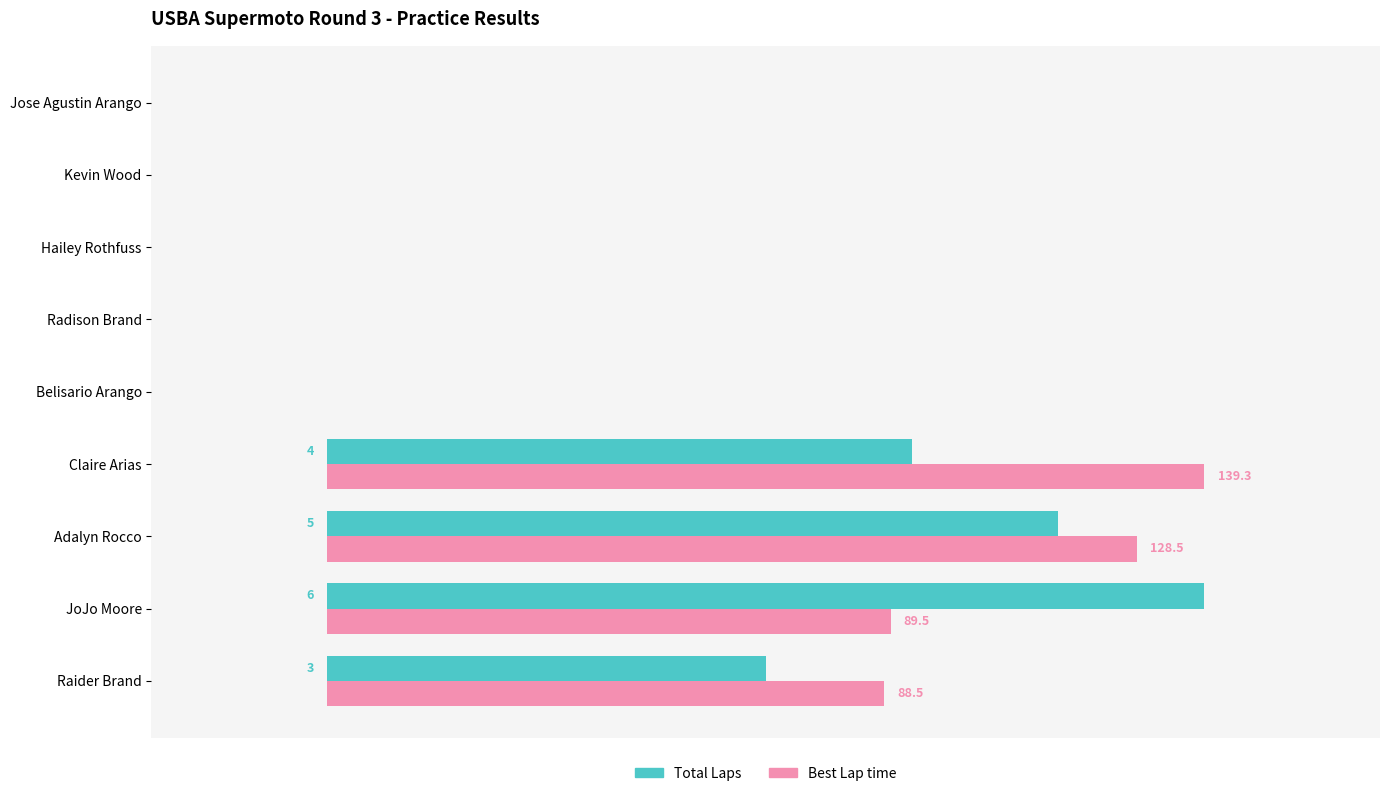

Which series has the largest total across all categories?

Best Lap time